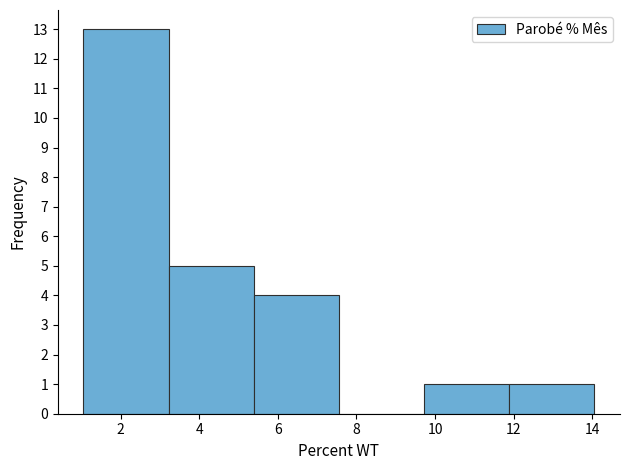

Reading left to right, list every bar in this chart as the range it spans on the x-axis followed by its height. Neither the bar edges nor the heights are printed on the chart, so give them approximately, as read against the axes.

1.0 to 3.2: 13
3.2 to 5.4: 5
5.4 to 7.6: 4
7.6 to 9.8: 0
9.8 to 11.8: 1
11.8 to 14.0: 1